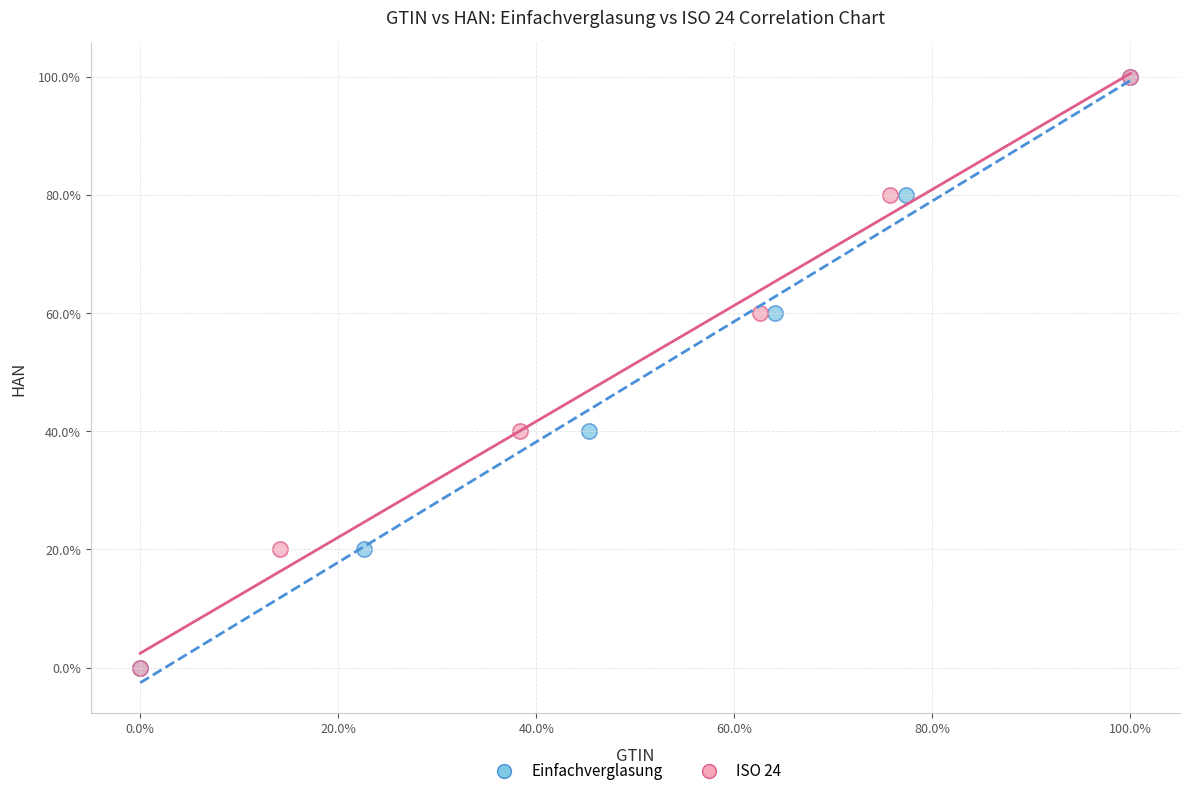

What are all the series names shown in the legend?

Einfachverglasung, ISO 24